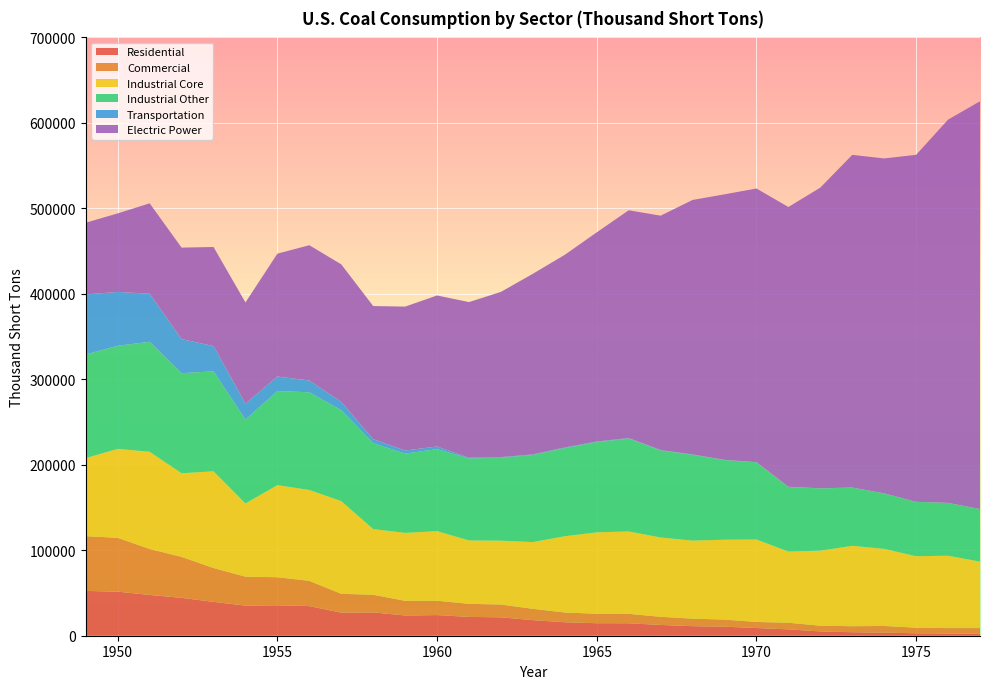

Reading left to right, extract all data points from this chart.

Residential: 1949=52407.0	1950=51562.3	1951=47719.6	1952=44282.4	1953=39604.0	1954=35229.3	1955=35589.8	1956=34672.9	1957=26971.5	1958=27319.0	1959=23667.5	1960=24159.3	1961=22006.4	1962=21544.4	1963=18243.3	1964=15755.7	1965=14635.3	1966=14584.6	1967=12616.4	1968=11190.5	1969=10569.4	1970=9023.8	1971=7448.5	1972=5034.4	1973=4113.3	1974=3653.4	1975=2823.0	1976=2585.6	1977=2507.1
Commercial: 1949=64053.0	1950=63020.7	1951=53811.4	1952=47972.6	1953=39604.0	1954=33847.7	1955=32852.2	1956=29536.1	1957=22067.5	1958=20609.0	1959=17138.5	1960=16788.7	1961=15292.6	1962=14971.6	1963=13210.7	1964=11409.3	1965=11040.7	1966=11002.4	1967=9517.6	1968=8792.5	1969=8304.6	1970=7090.2	1971=7752.5	1972=6673.6	1973=7003.7	1974=7763.6	1975=6587.0	1976=6330.4	1977=6446.9
Industrial Core: 1949=91409.0	1950=104014.0	1951=113685.0	1952=97821.0	1953=113149.0	1954=85620.0	1955=107743.0	1956=106290.0	1957=108409.0	1958=76835.0	1959=79550.0	1960=81385.0	1961=74201.0	1962=74682.0	1963=78084.0	1964=89249.0	1965=95286.0	1966=96407.0	1967=92800.0	1968=91297.0	1969=93444.0	1970=96481.0	1971=83230.0	1972=87746.0	1973=94101.0	1974=90191.0	1975=83598.0	1976=84704.0	1977=77739.0
Industrial Other: 1949=121226.0	1950=120623.0	1951=128695.0	1952=117109.0	1953=116970.0	1954=98248.0	1955=110096.0	1956=114302.0	1957=106494.0	1958=100546.0	1959=92714.0	1960=96017.0	1961=95897.0	1962=97059.0	1963=101940.0	1964=103120.0	1965=105560.0	1966=108669.0	1967=101845.0	1968=100351.0	1969=93142.0	1970=90156.0	1971=75636.0	1972=72878.0	1973=68038.0	1974=64903.0	1975=63646.0	1976=61787.0	1977=61463.0
Transportation: 1949=70179.0	1950=63011.0	1951=56225.0	1952=39801.0	1953=29574.0	1954=18614.0	1955=16972.0	1956=13778.0	1957=9765.0	1958=4680.0	1959=3569.0	1960=3046.0	1961=770.0	1962=687.0	1963=670.0	1964=711.0	1965=655.0	1966=609.0	1967=467.0	1968=417.0	1969=313.0	1970=298.0	1971=207.0	1972=163.0	1973=116.0	1974=80.0	1975=24.0	1976=12.0	1977=9.0
Electric Power: 1949=83963.4	1950=91870.8	1951=105768.0	1952=107071.2	1953=115897.2	1954=118384.7	1955=143759.2	1956=158279.0	1957=160769.2	1958=155724.2	1959=168423.2	1960=176685.4	1961=182185.1	1962=193315.9	1963=211332.5	1964=225425.5	1965=244788.1	1966=266476.8	1967=274184.5	1968=297779.1	1969=310640.9	1970=320181.7	1971=327300.6	1972=351767.8	1973=389211.6	1974=391810.8	1975=405962.4	1976=448371.0	1977=477126.0